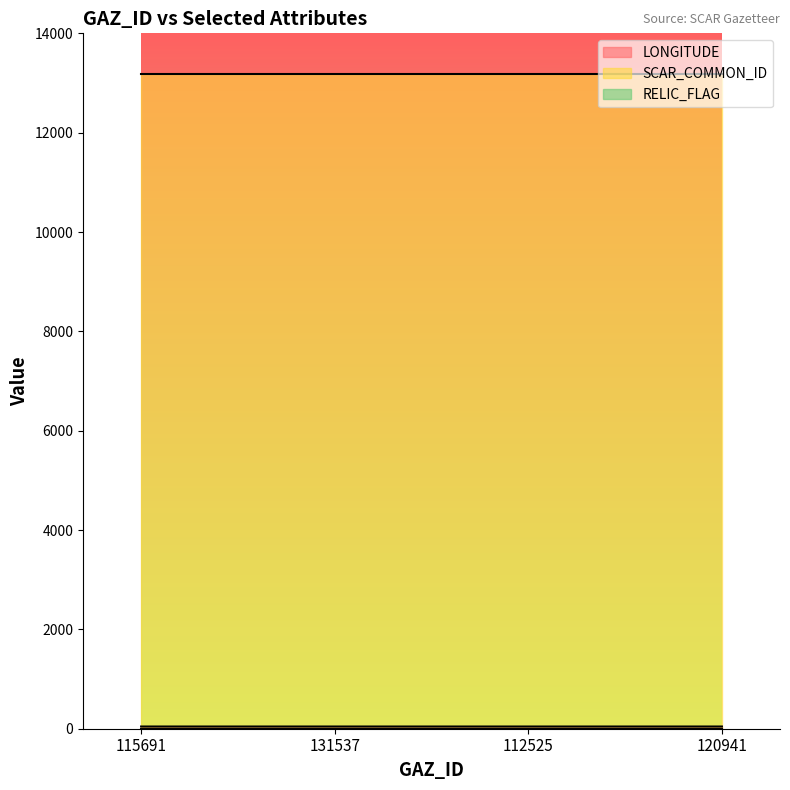

True or false: SCAR_COMMON_ID and LONGITUDE cross at least once.

False